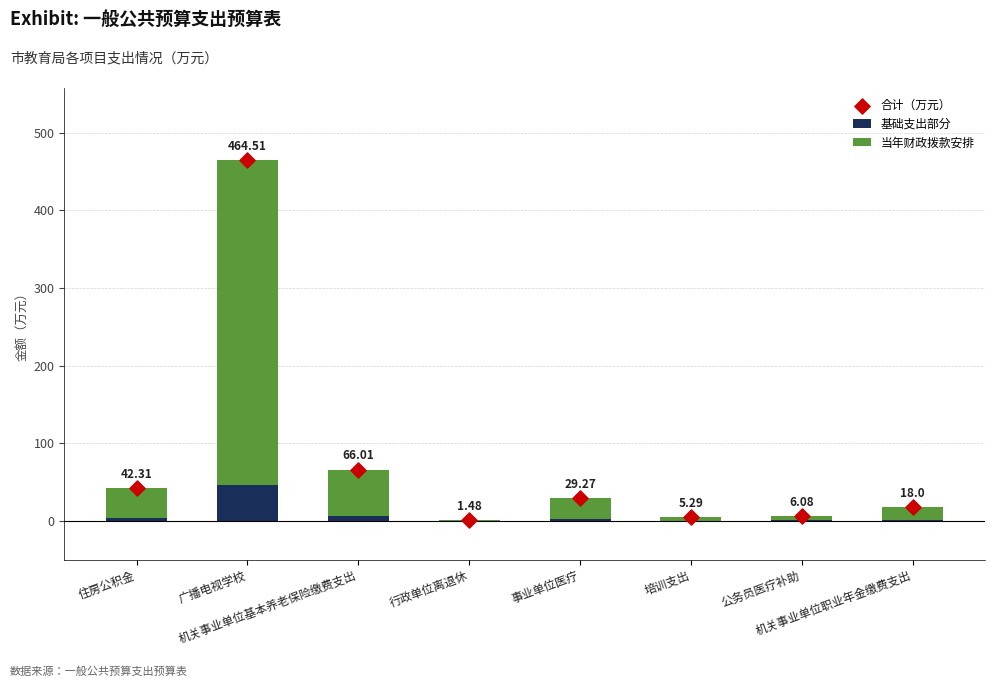

At which category is the sum across all series the highest?

广播电视学校